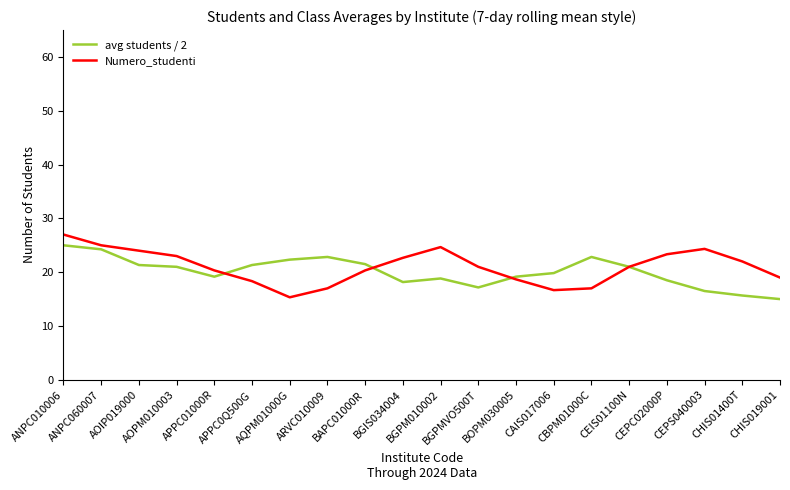

What is the difference between the second highest and second lowest values in the avg students / 2 series?

8.6